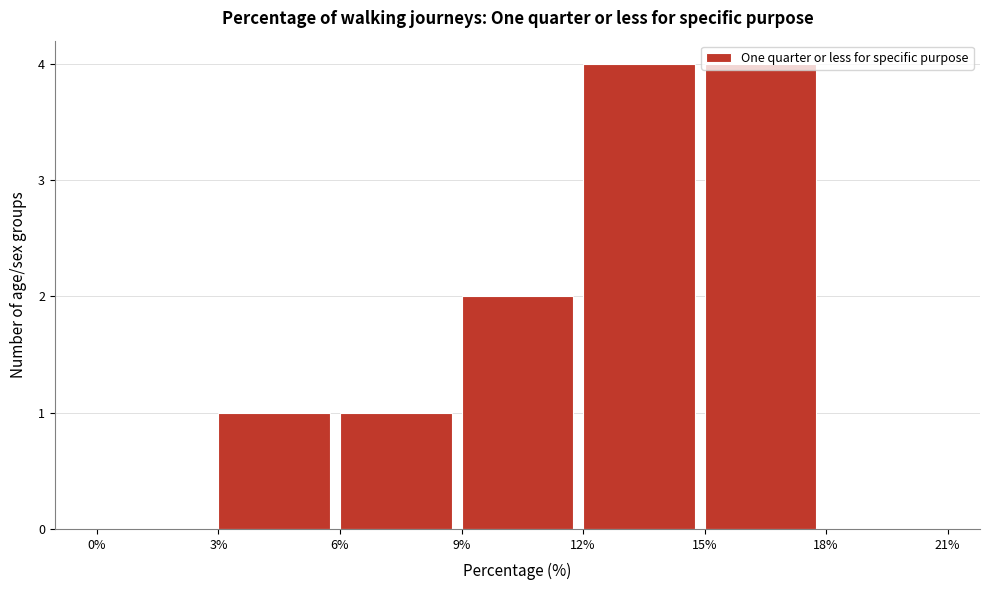

Reading left to right, transcribe this chart: for each bar, give the range it covers on the x-axis and its height. The values are not printed on the chart, so give them approximately, as read against the axis.

0% to 3%: 0
3% to 6%: 1
6% to 9%: 1
9% to 12%: 2
12% to 15%: 4
15% to 18%: 4
18% to 21%: 0